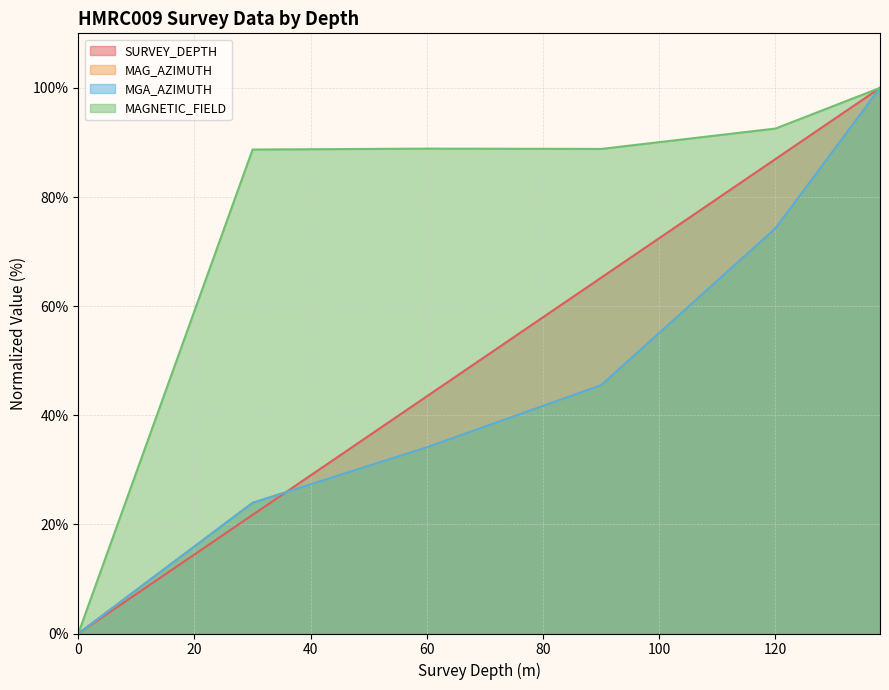

What are all the series names shown in the legend?

SURVEY_DEPTH, MAG_AZIMUTH, MGA_AZIMUTH, MAGNETIC_FIELD